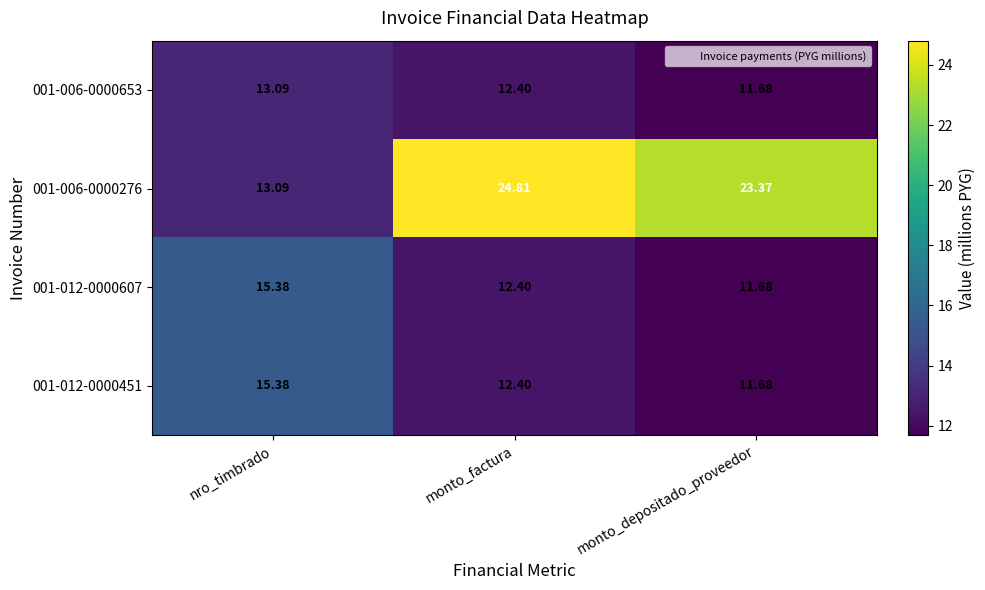

Rank the categories by 001-012-0000607 value from lowest to highest.

monto_depositado_proveedor, monto_factura, nro_timbrado